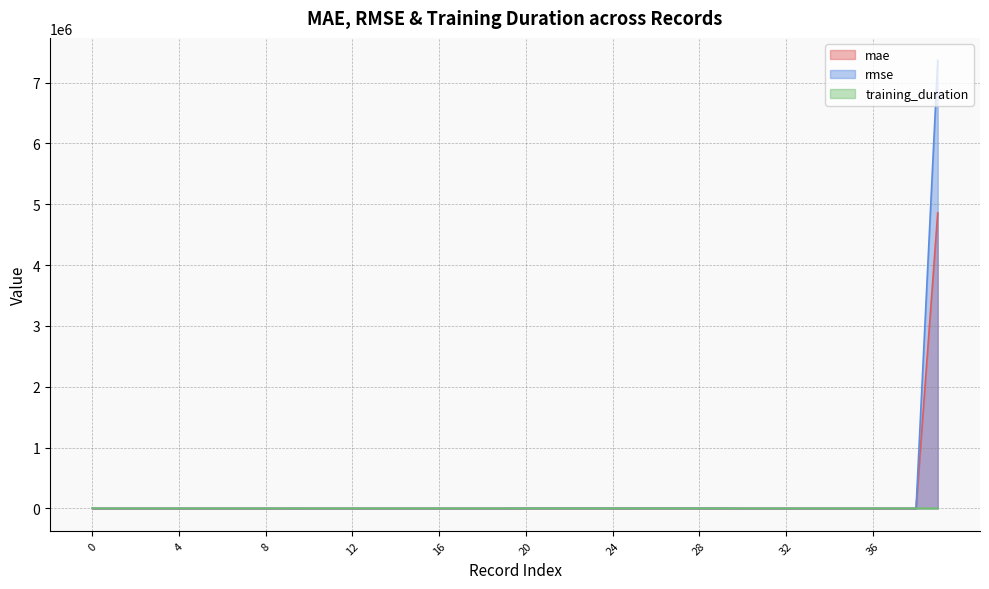

True or false: mae and rmse intersect in this chart.

False